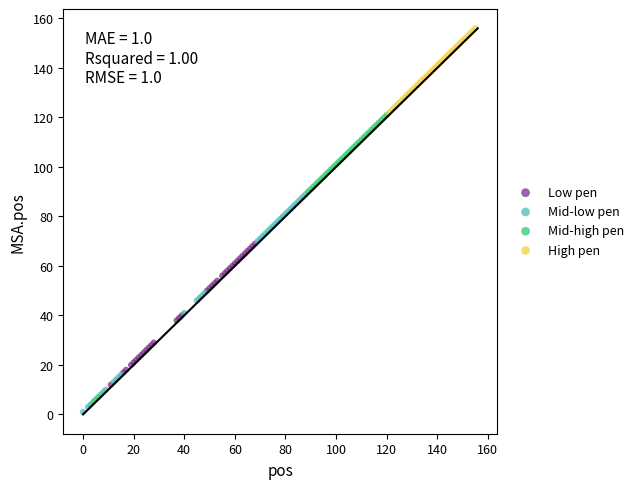

Which series has the largest Y range (max minus min)?

Mid-high pen